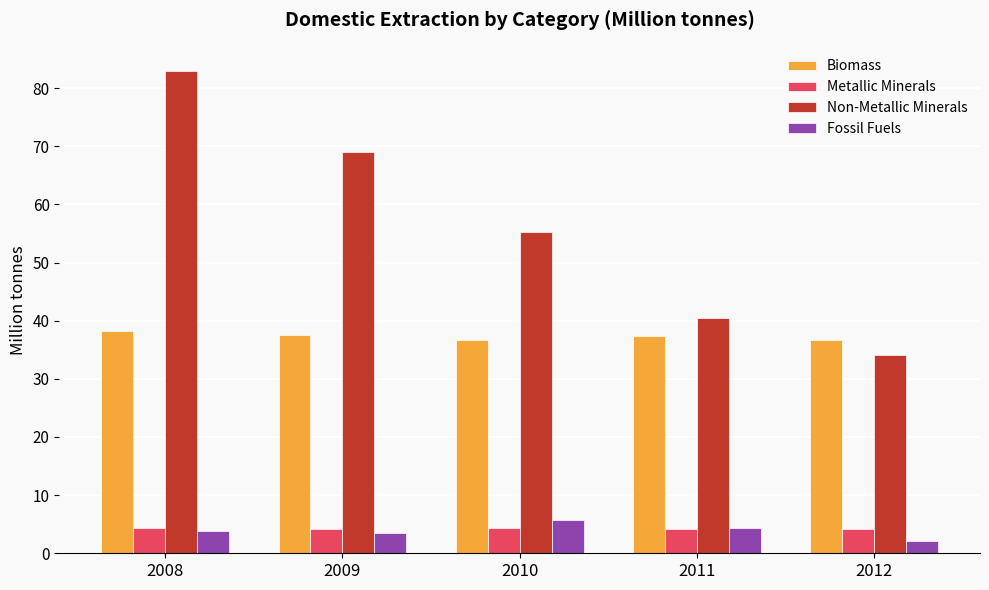

How many distinct data groups are displayed?

4